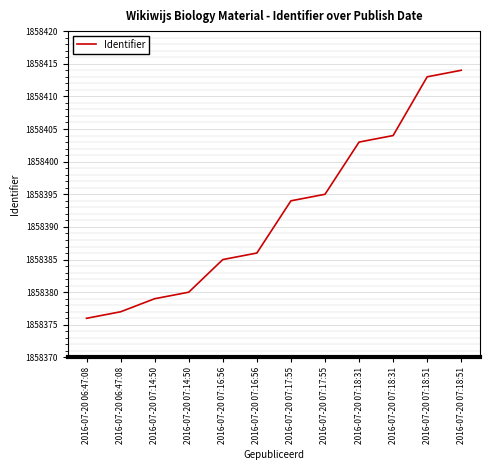

True or false: there are more than 0 points higher than both neighbors.

False